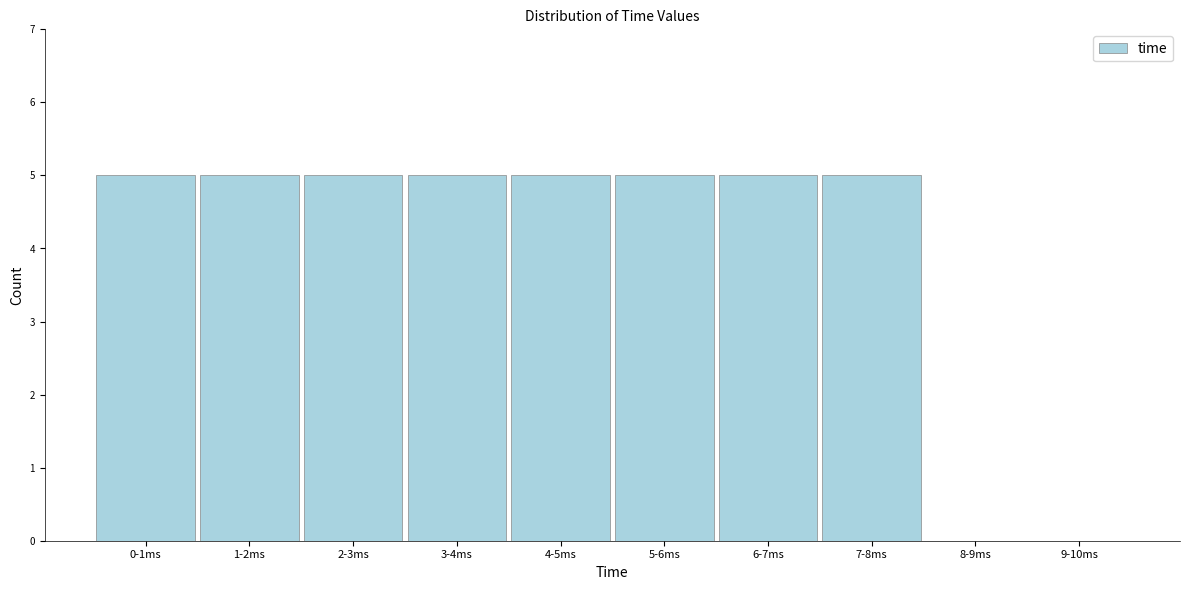

Reading left to right, extract all data points from this chart.

0-1ms=5	1-2ms=5	2-3ms=5	3-4ms=5	4-5ms=5	5-6ms=5	6-7ms=5	7-8ms=5	8-9ms=0	9-10ms=0